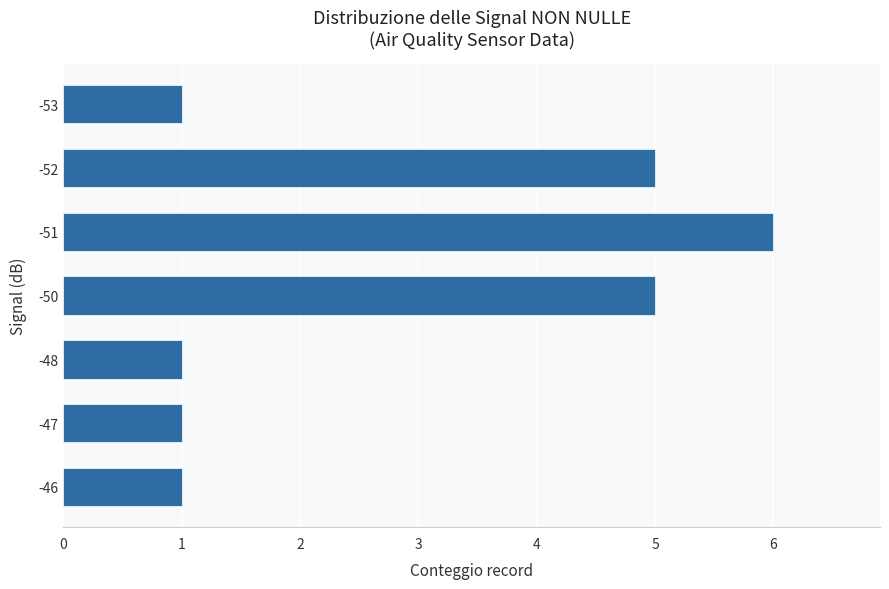

What is the difference between the values at -46 and -52?

4